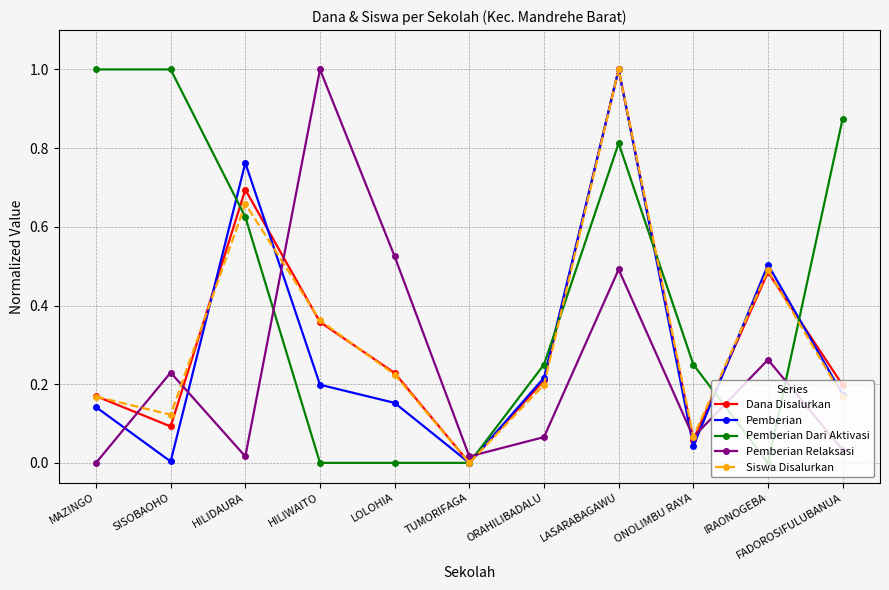

What is the label of the 3rd point from the right?

ONOLIMBU RAYA